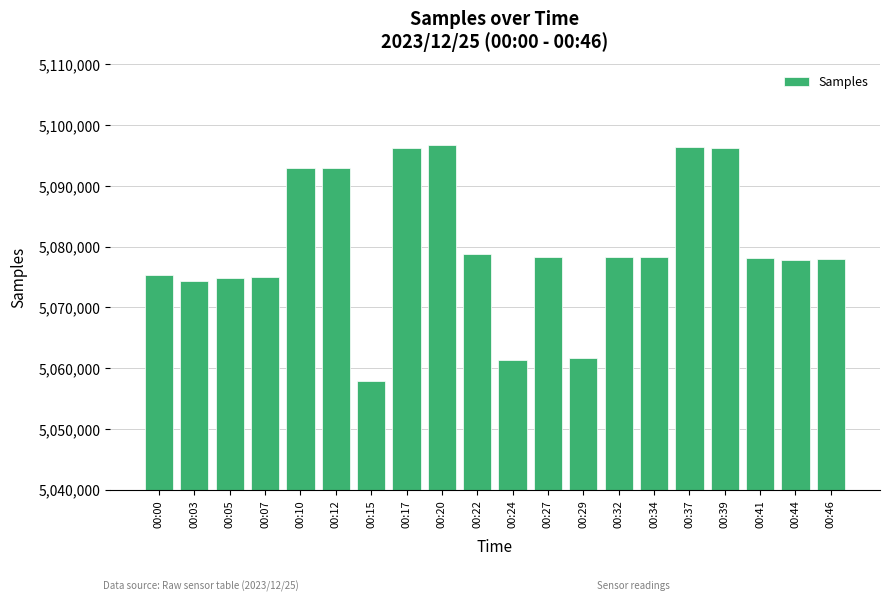

How many series are shown in this chart?

1